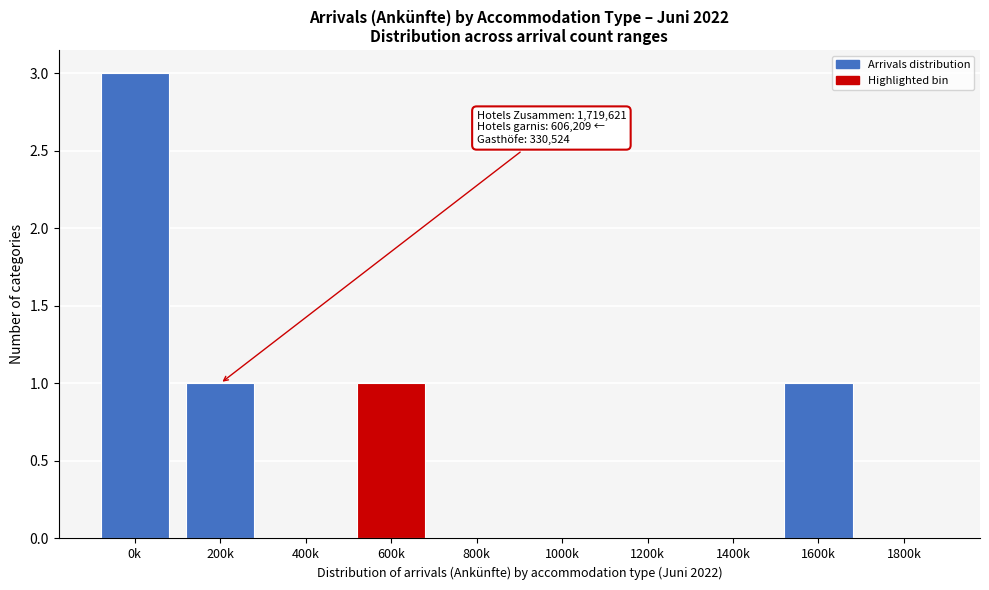

Reading left to right, transcribe all the data shown in this chart.

0k=3	200k=1	400k=0	600k=1	800k=0	1000k=0	1200k=0	1400k=0	1600k=1	1800k=0